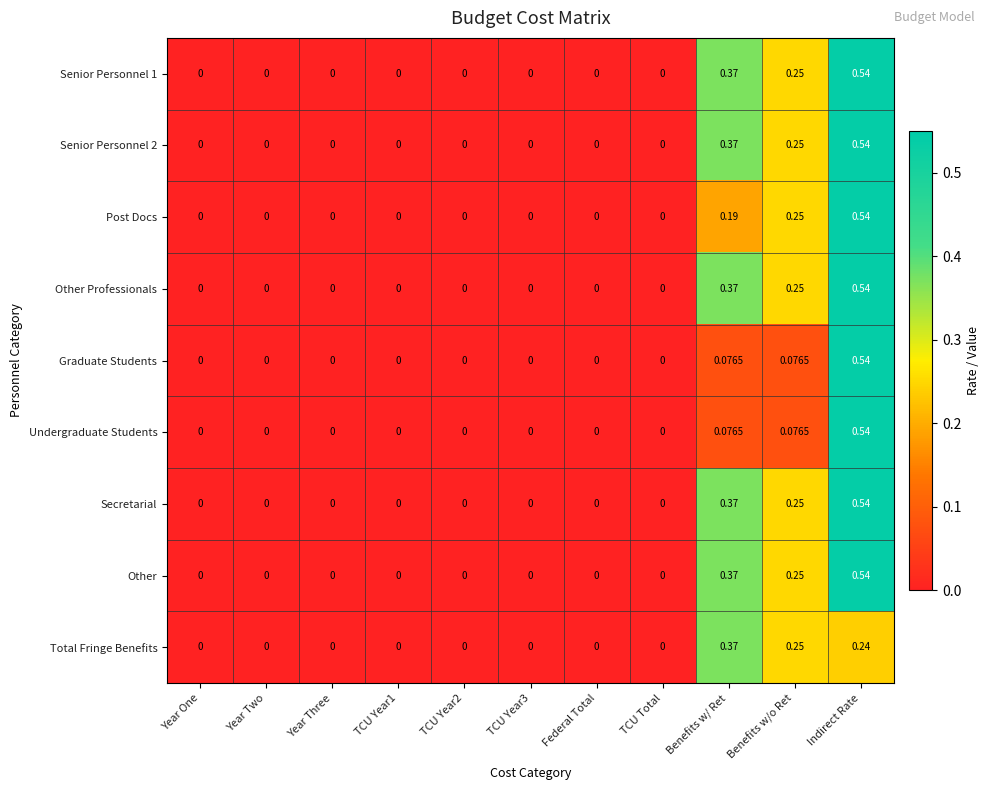

At which category is the sum across all series the highest?

Indirect Rate